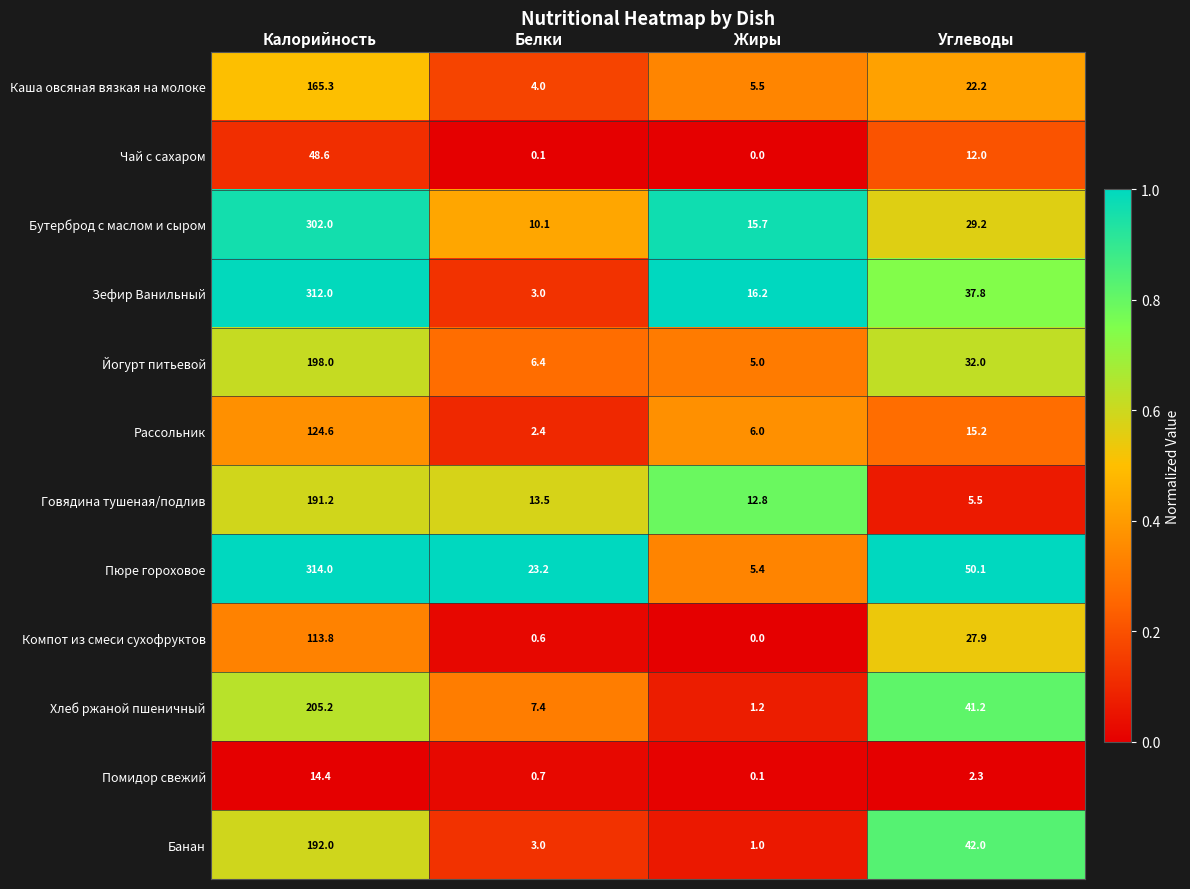

Is it true that Помидор свежий equals 14.4 at Калорийность?

True